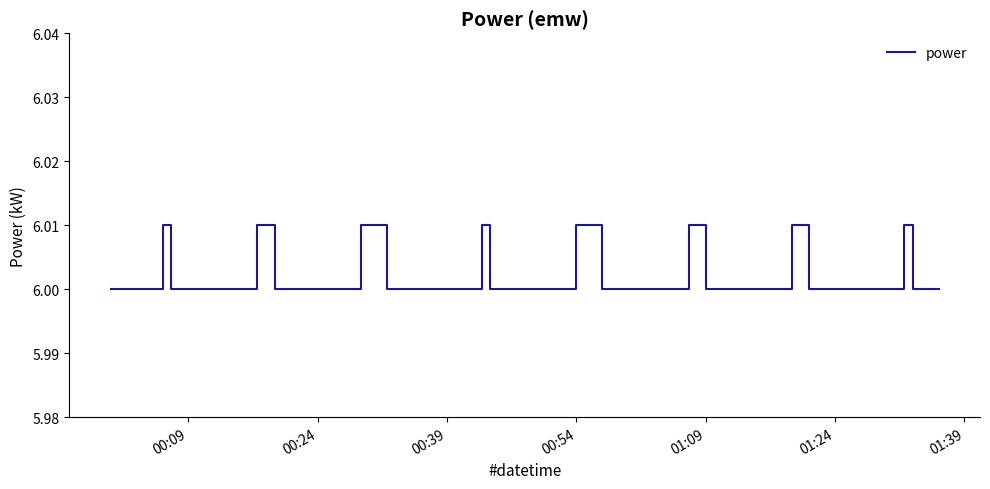

Count the number of categories in the chart.

40